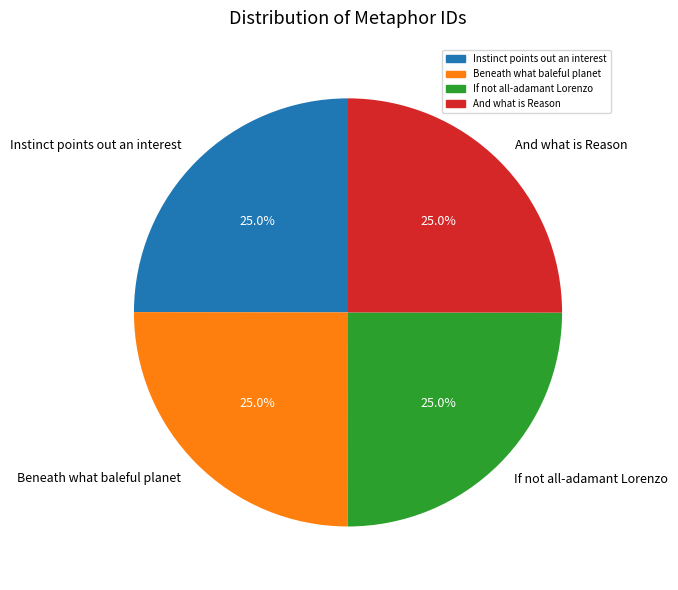

The Beneath what baleful planet slice represents 25% of the pie. True or false?

True